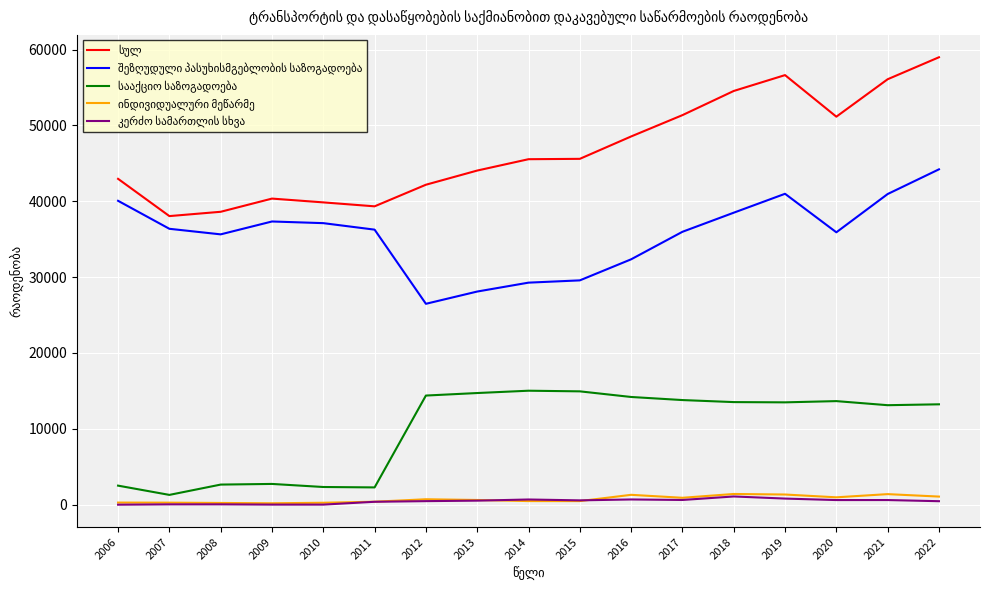

At which category does the chart reach its peak across all series?

2022